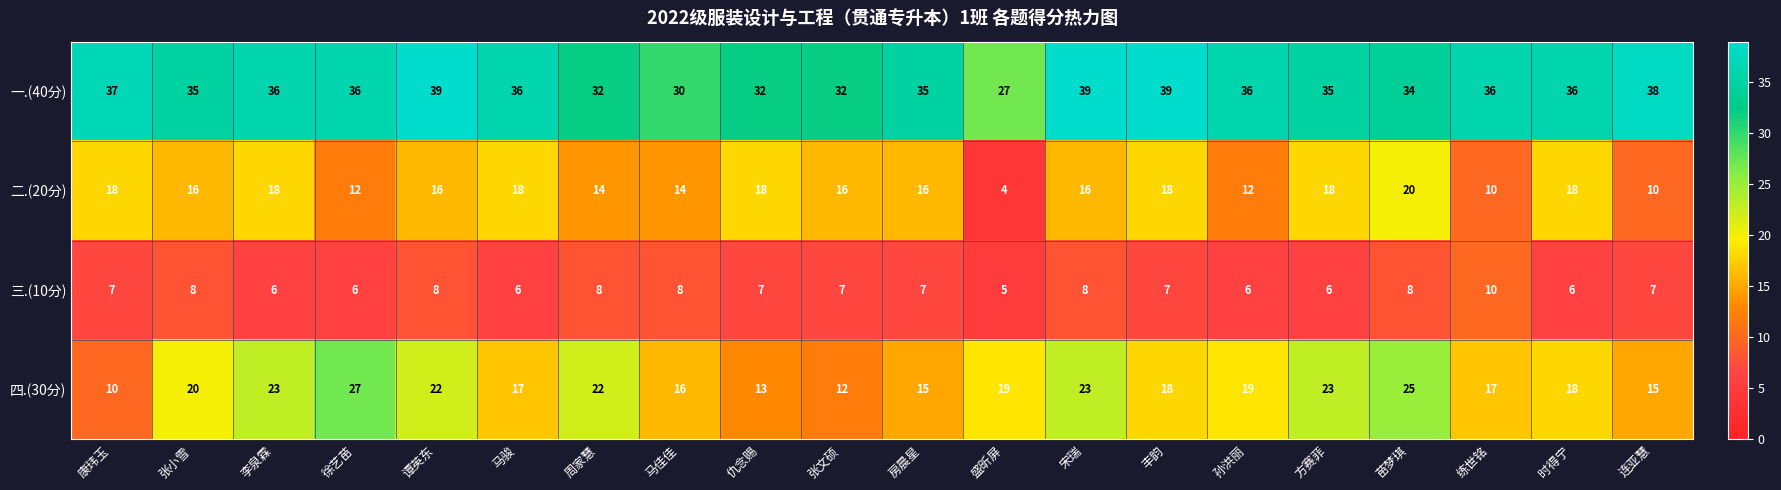

How many distinct data groups are displayed?

4